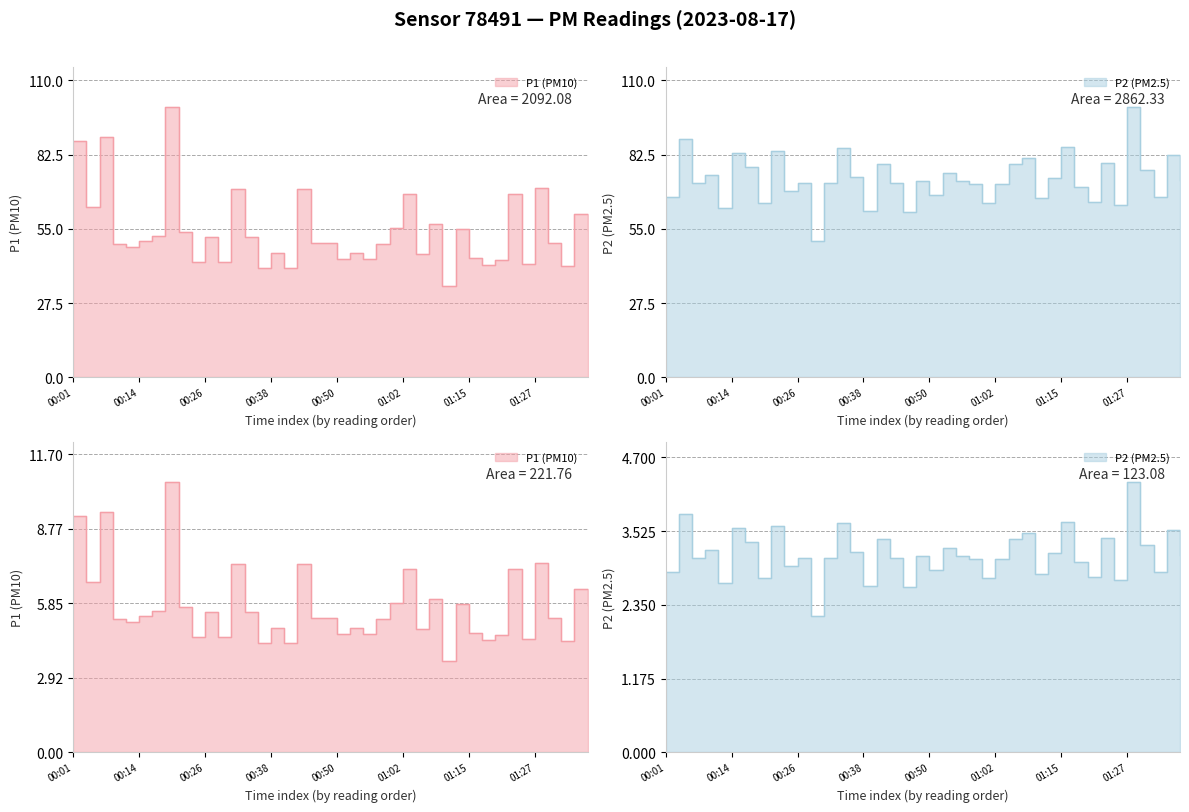

True or false: P1 has more than 1 points higher than both neighbors.

True